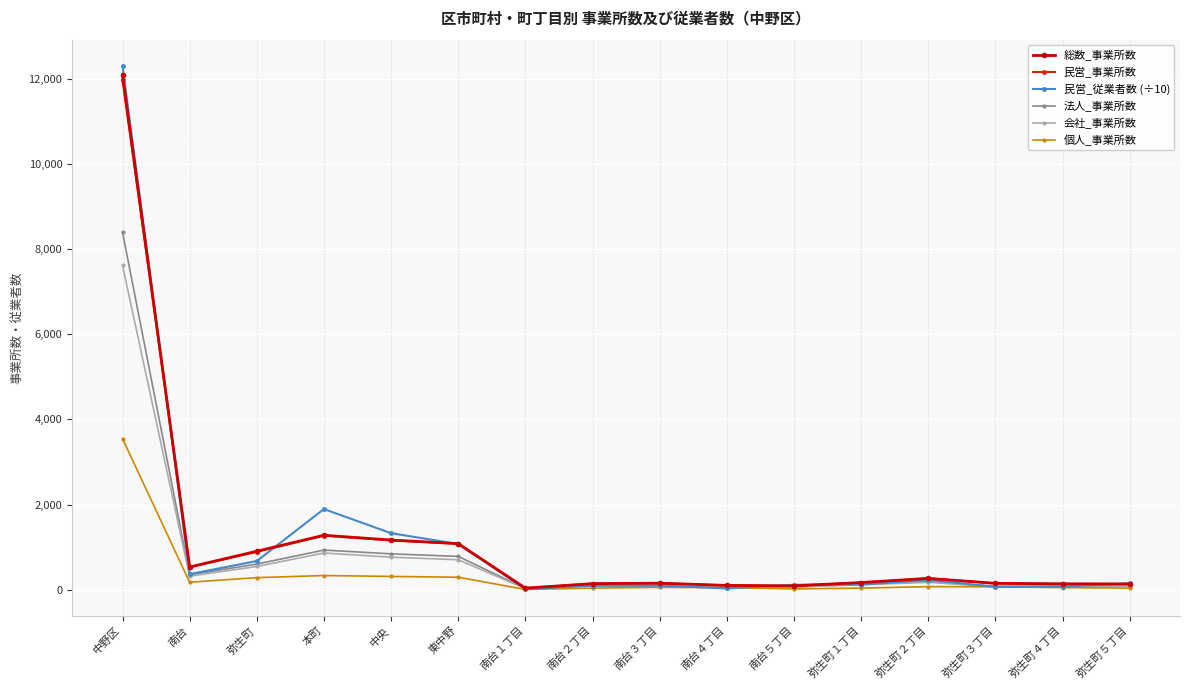

Reading left to right, list all the values displayed in this chart.

総数_事業所数: 中野区=12088.0	南台=536.0	弥生町=905.0	本町=1280.0	中央=1169.0	東中野=1084.0	南台１丁目=39.0	南台２丁目=145.0	南台３丁目=156.0	南台４丁目=103.0	南台５丁目=93.0	弥生町１丁目=171.0	弥生町２丁目=269.0	弥生町３丁目=152.0	弥生町４丁目=140.0	弥生町５丁目=139.0
民営_事業所数: 中野区=11962.0	南台=530.0	弥生町=893.0	本町=1273.0	中央=1160.0	東中野=1080.0	南台１丁目=39.0	南台２丁目=144.0	南台３丁目=154.0	南台４丁目=102.0	南台５丁目=91.0	弥生町１丁目=168.0	弥生町２丁目=268.0	弥生町３丁目=152.0	弥生町４丁目=139.0	弥生町５丁目=133.0
民営_従業者数 (÷10): 中野区=12297.4	南台=368.1	弥生町=675.5	本町=1895.1	中央=1328.9	東中野=1074.7	南台１丁目=20.4	南台２丁目=96.7	南台３丁目=101.2	南台４丁目=31.4	南台５丁目=118.4	弥生町１丁目=124.1	弥生町２丁目=228.7	弥生町３丁目=71.3	弥生町４丁目=75.9	弥生町５丁目=150.9
法人_事業所数: 中野区=8392.0	南台=352.0	弥生町=604.0	本町=933.0	中央=844.0	東中野=784.0	南台１丁目=31.0	南台２丁目=104.0	南台３丁目=96.0	南台４丁目=51.0	南台５丁目=70.0	弥生町１丁目=127.0	弥生町２丁目=193.0	弥生町３丁目=82.0	弥生町４丁目=87.0	弥生町５丁目=91.0
会社_事業所数: 中野区=7612.0	南台=319.0	弥生町=548.0	本町=864.0	中央=766.0	東中野=705.0	南台１丁目=29.0	南台２丁目=92.0	南台３丁目=85.0	南台４丁目=48.0	南台５丁目=65.0	弥生町１丁目=118.0	弥生町２丁目=175.0	弥生町３丁目=73.0	弥生町４丁目=79.0	弥生町５丁目=81.0
個人_事業所数: 中野区=3546.0	南台=178.0	弥生町=286.0	本町=335.0	中央=314.0	東中野=296.0	南台１丁目=8.0	南台２丁目=40.0	南台３丁目=58.0	南台４丁目=51.0	南台５丁目=21.0	弥生町１丁目=40.0	弥生町２丁目=75.0	弥生町３丁目=70.0	弥生町４丁目=52.0	弥生町５丁目=40.0